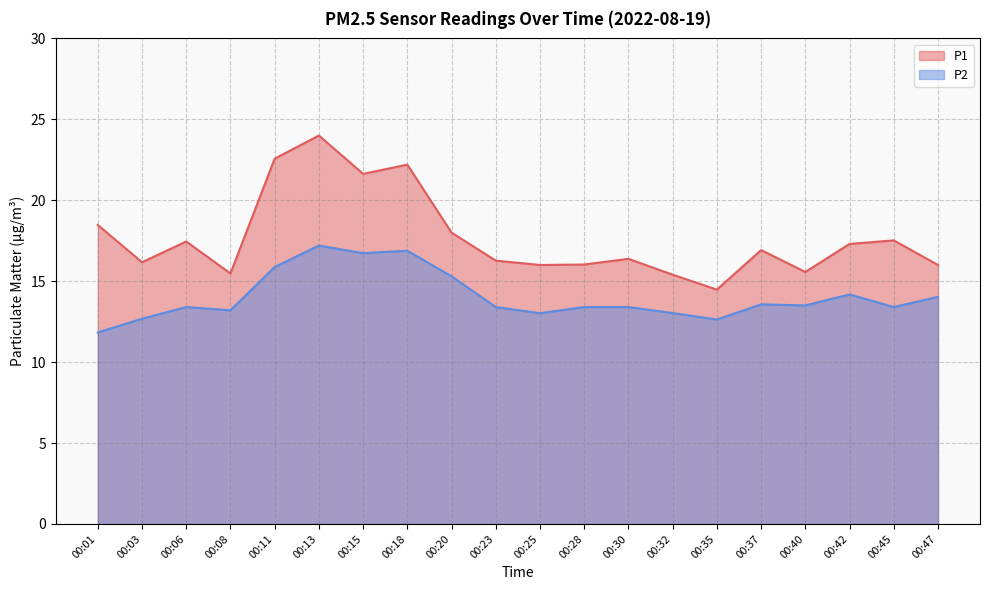

What is the maximum value shown in the chart?

24.0